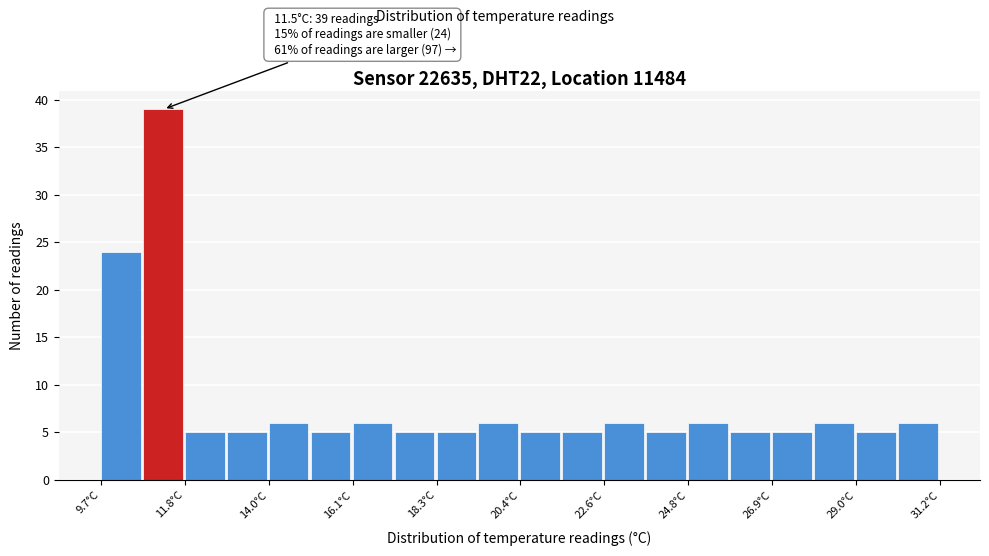

Read against the x-axis, roughly where is the centre of the tallest bar?

11.5